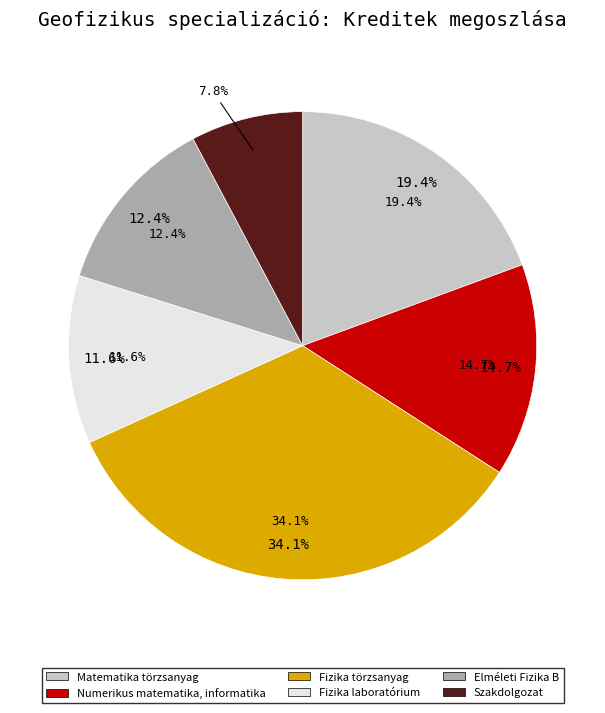

Which has a higher value, Fizika törzsanyag or Matematika törzsanyag?

Fizika törzsanyag